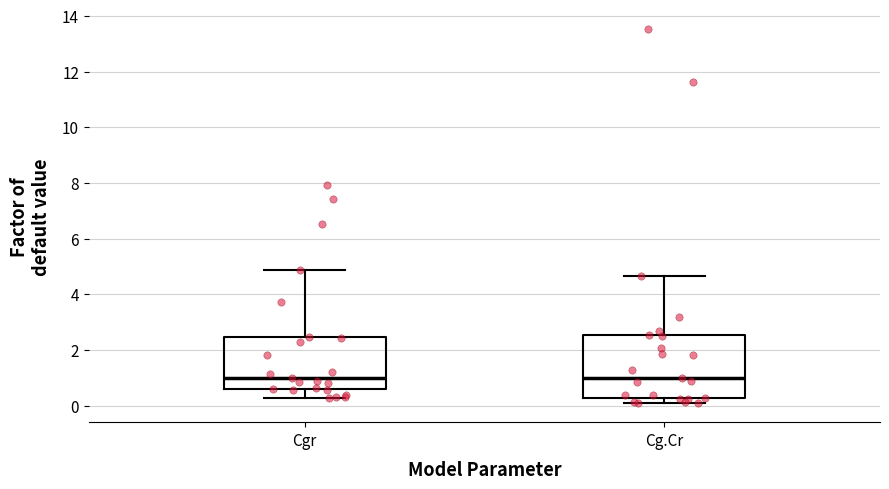

Which box is the tallest, from its lower edge to its upper edge?

Cg.Cr